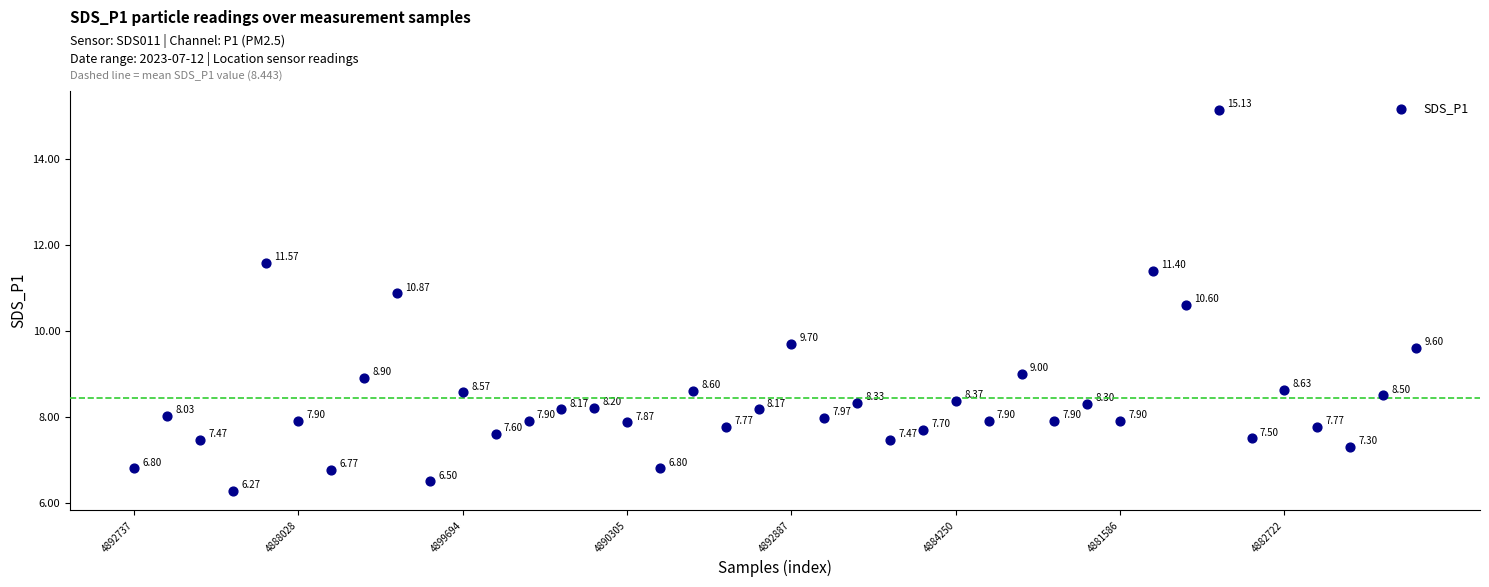

How many points are shown in the scatter plot?

40